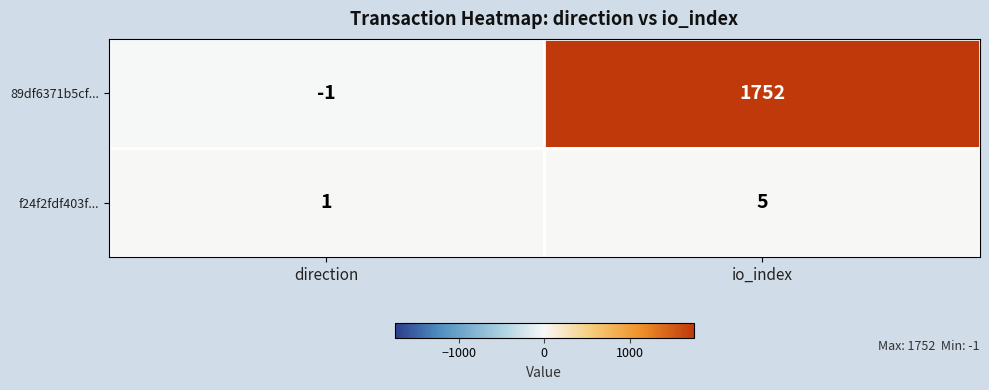

What is the total value across all series at io_index?

1757